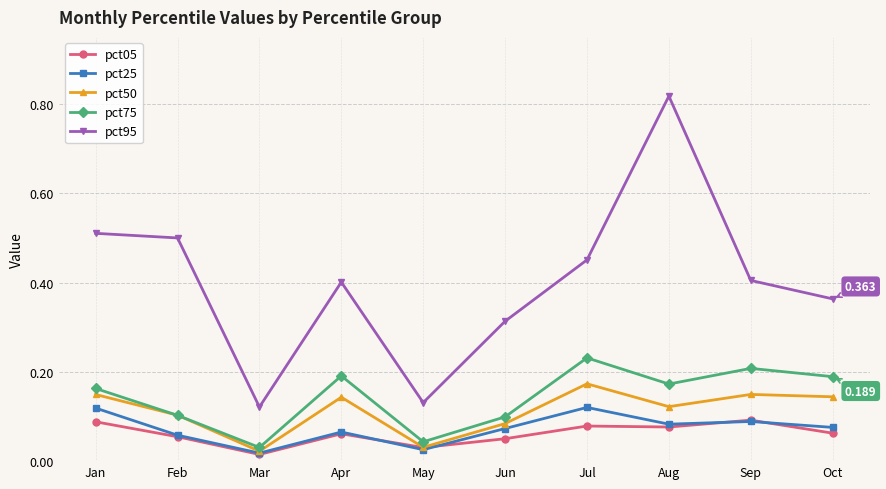

Is it true that pct95 equals 0.5 at Jan?

True